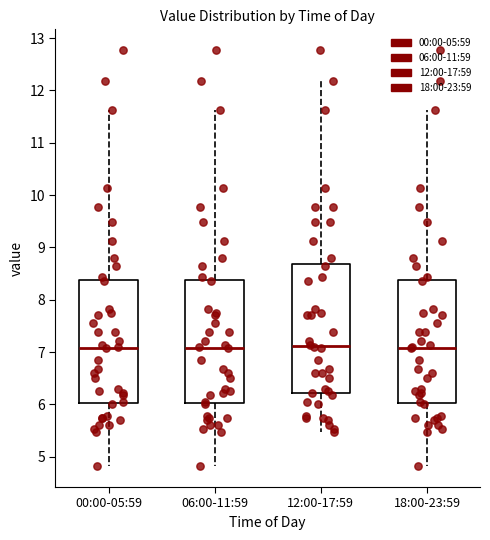

Reading left to right, transcribe this box plot: for each box, give where its median line is, the range the box spans, and where its two whiskers end, as read against the y-axis. The values are not printed on the chart, so give them approximately, as read against the axis.

00:00-05:59: median 7.1, box 6.0 to 8.4, whiskers 4.8 to 11.6
06:00-11:59: median 7.1, box 6.0 to 8.4, whiskers 4.8 to 11.6
12:00-17:59: median 7.1, box 6.2 to 8.7, whiskers 5.5 to 12.2
18:00-23:59: median 7.1, box 6.0 to 8.4, whiskers 4.8 to 11.6